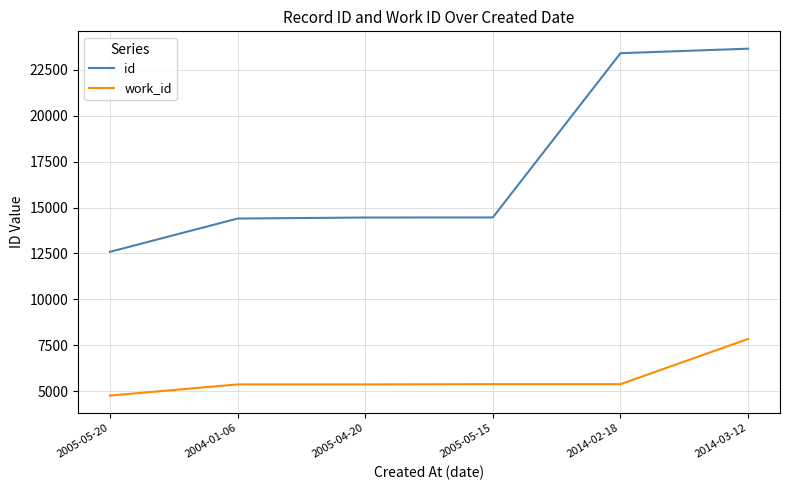

What are all the series names shown in the legend?

id, work_id